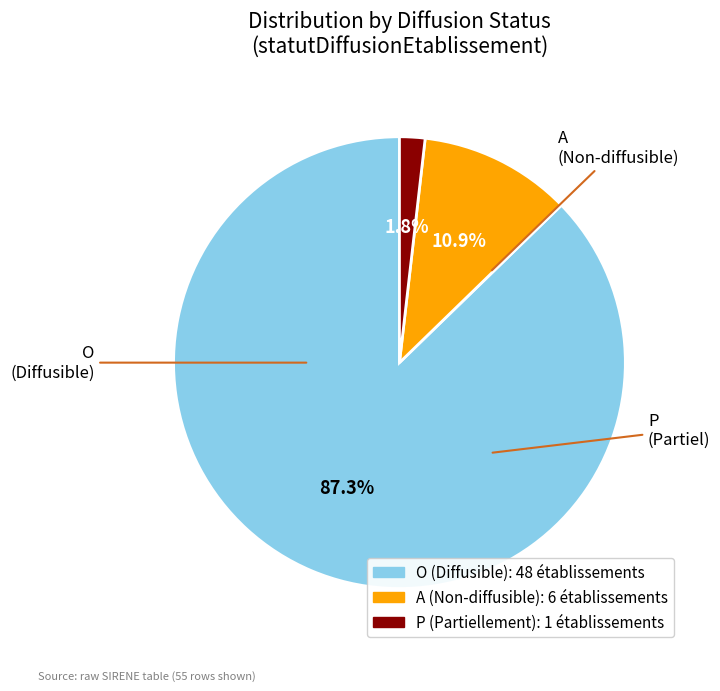

Which has a higher value, P or A?

A